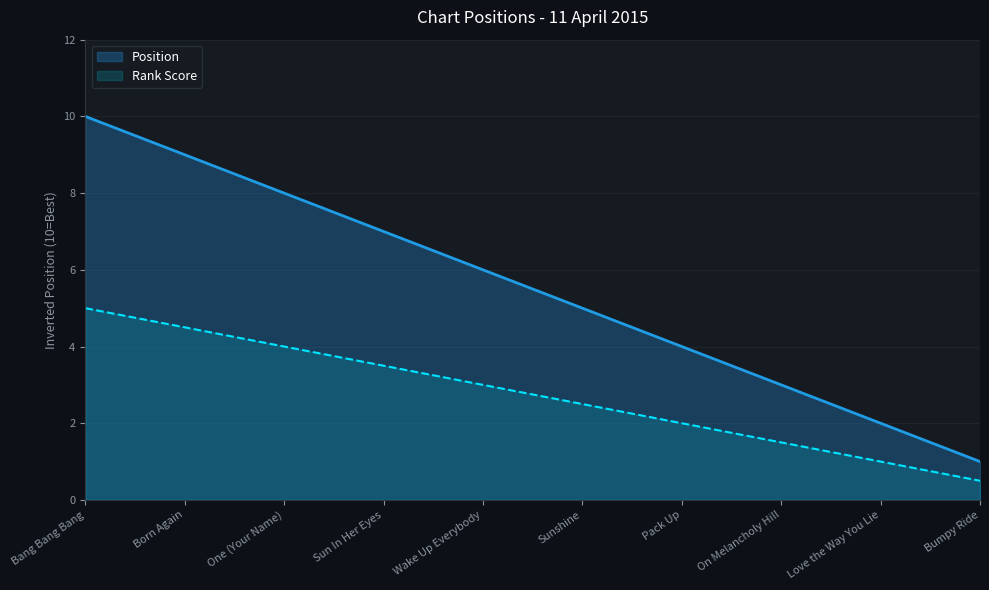

What is the value of the 10th point from the left?

1